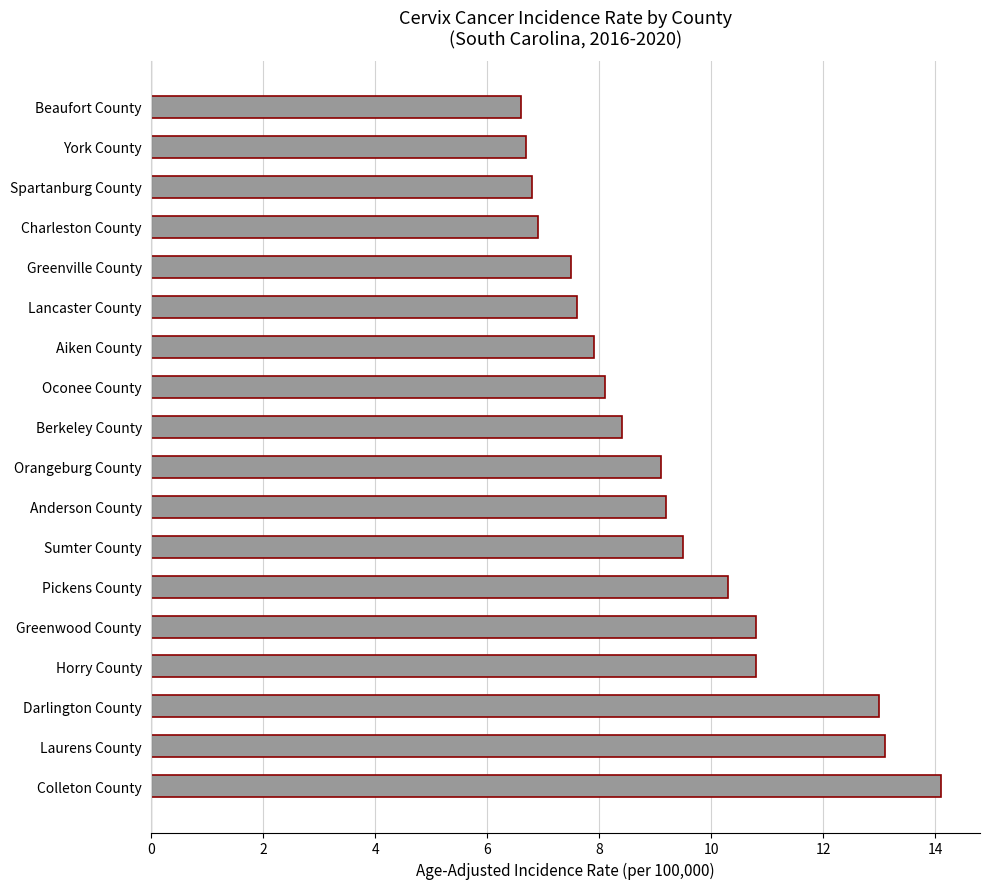

Does the chart contain any negative values?

No